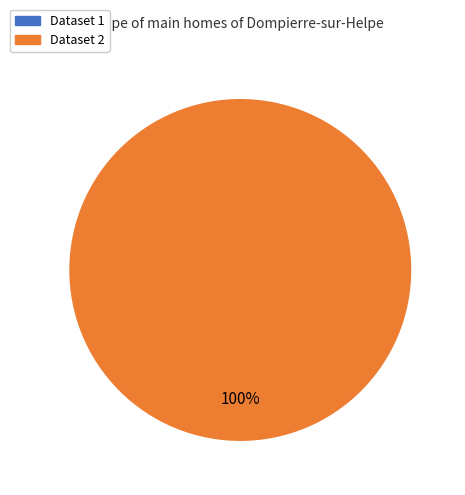

Which slice is the smallest?

649cd08c078190ea9c2176ea